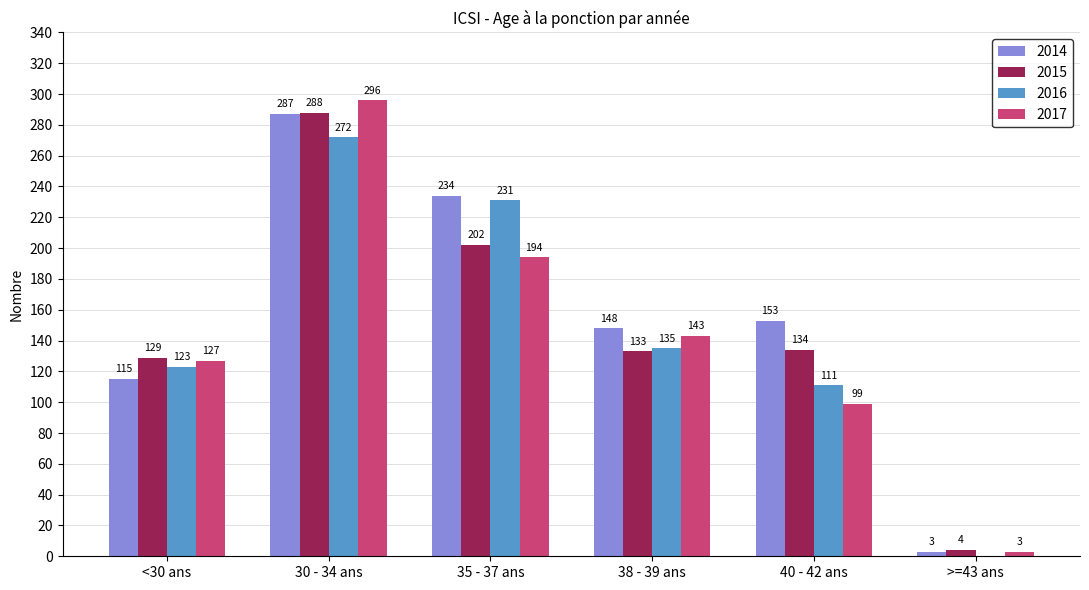

What is the highest value of the 2015 series?

288